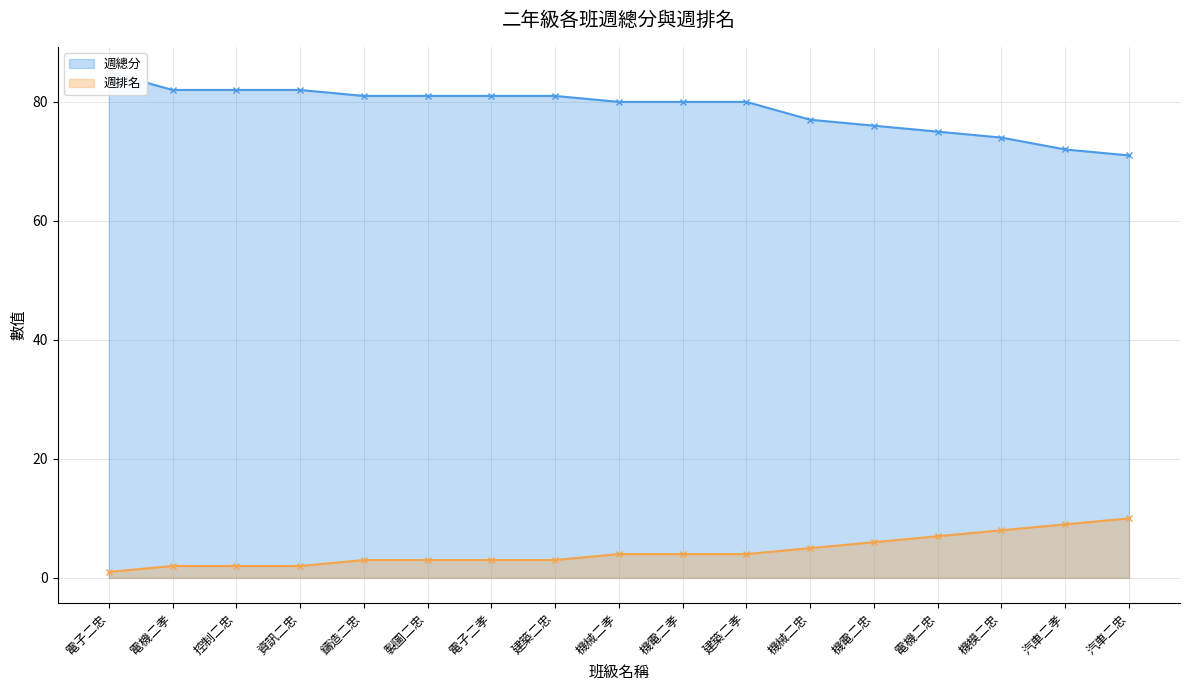

What is the total value across all series at 鑄造二忠?

84